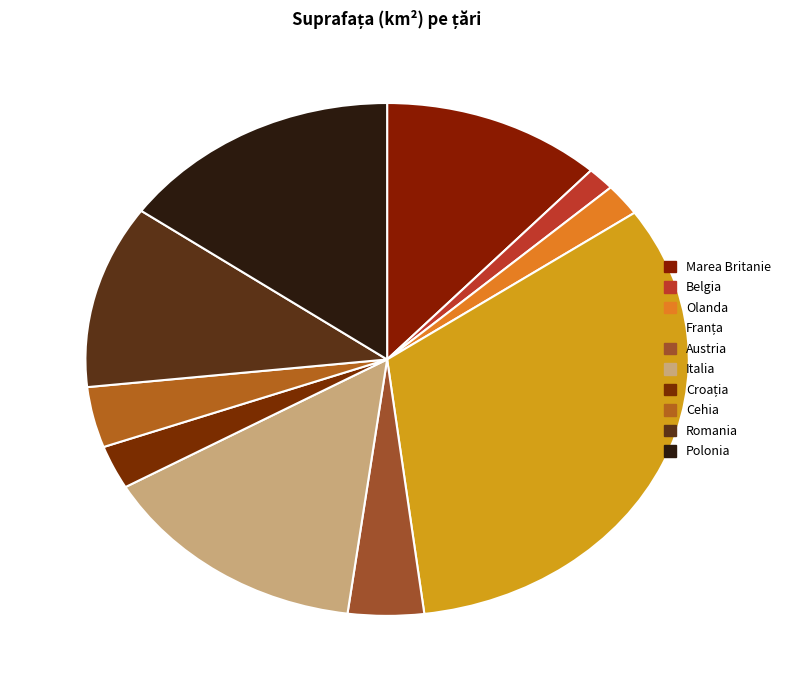

Which category has the smallest portion of the pie?

Belgia